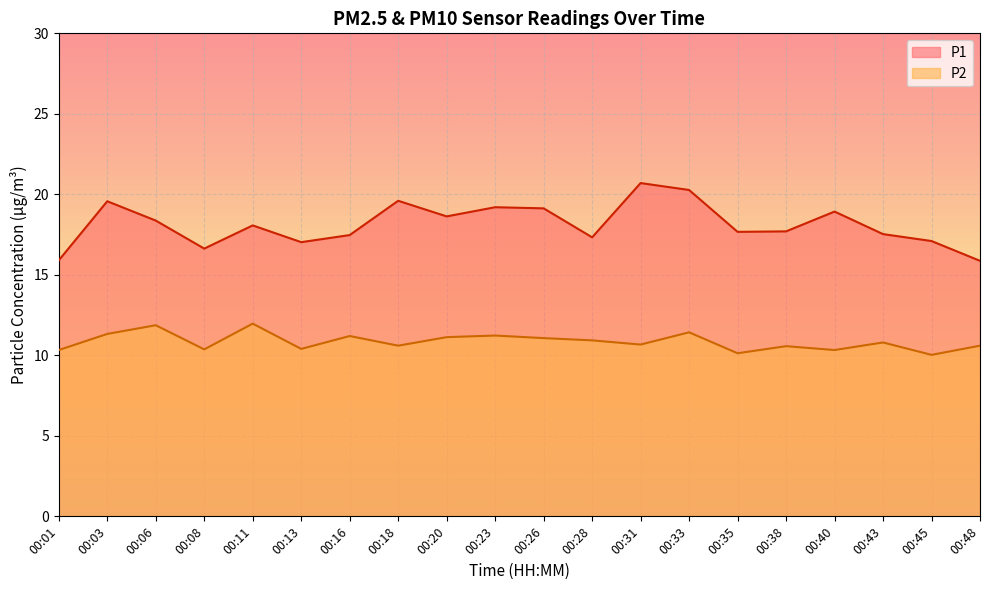

The value of P2 at 00:20 is 17.5. True or false?

False